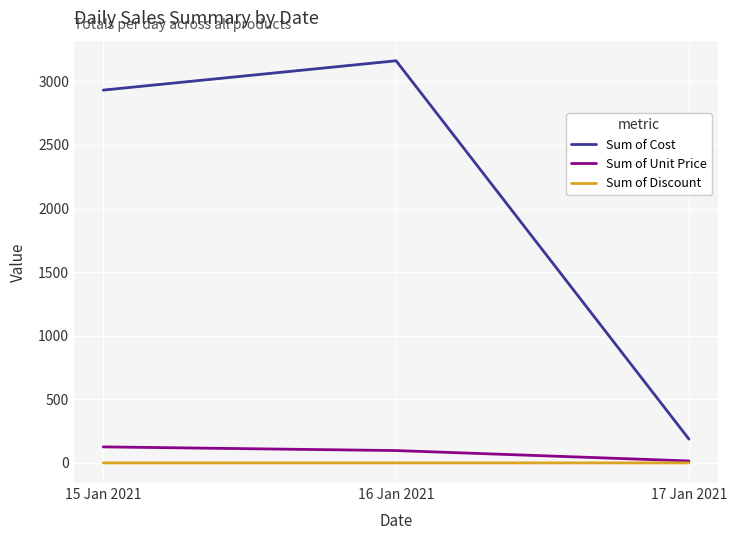

Which category has the highest value across all series?

16 Jan 2021